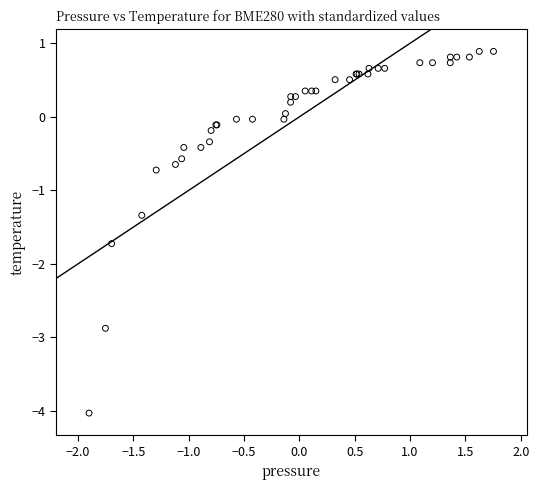

What Y value in the scatter plot is closest to -1?

-0.7